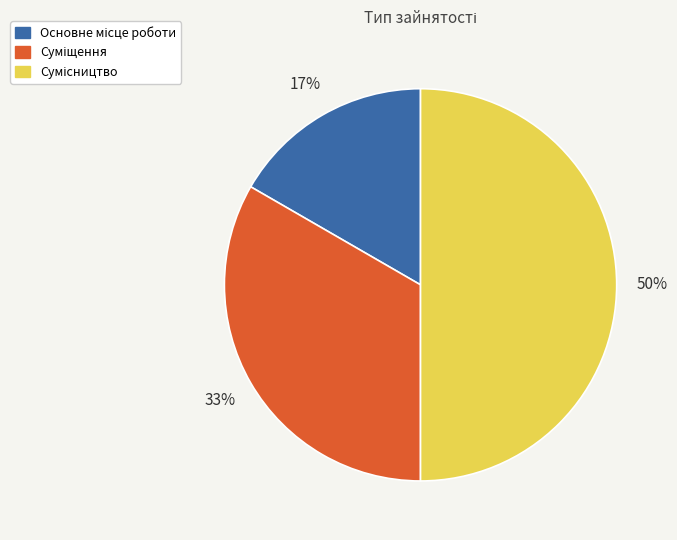

To the nearest percent, what is the average slice percentage?

33%